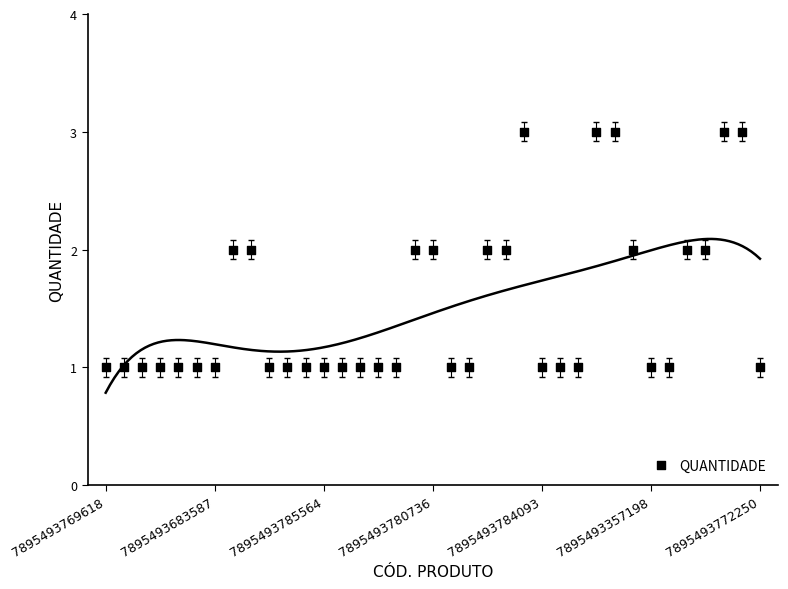

How many points are shown in the scatter plot?

37